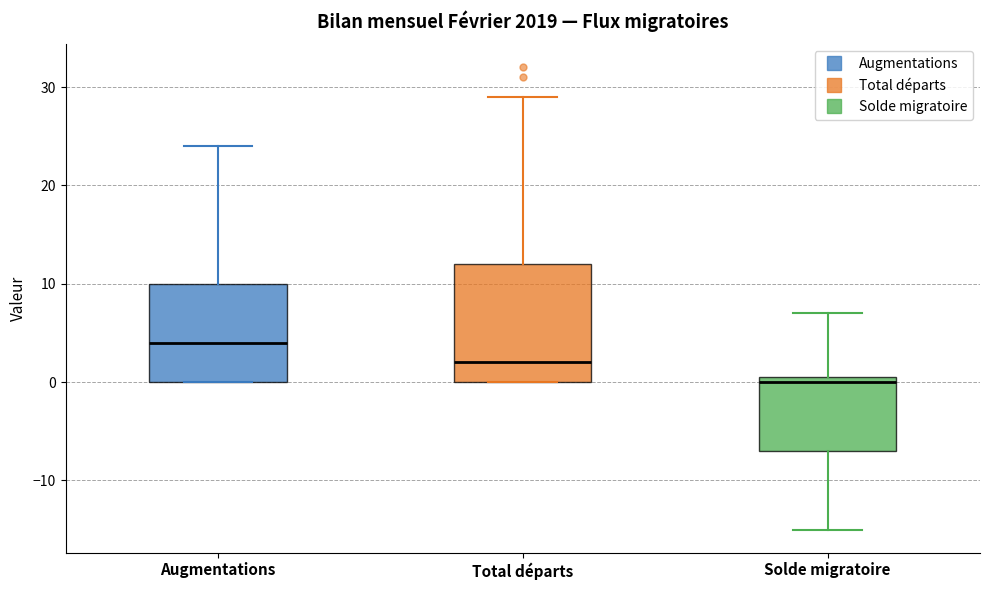

Reading left to right, read every box against the y-axis: the position of its median line, the range the box covers, and the ends of its whiskers. The values are not printed on the chart, so give them approximately, as read against the axis.

Augmentations: median 4, box 0 to 10, whiskers 0 to 24
Total départs: median 2, box 0 to 12, whiskers 0 to 29
Solde migratoire: median 0, box -7 to 1, whiskers -15 to 7